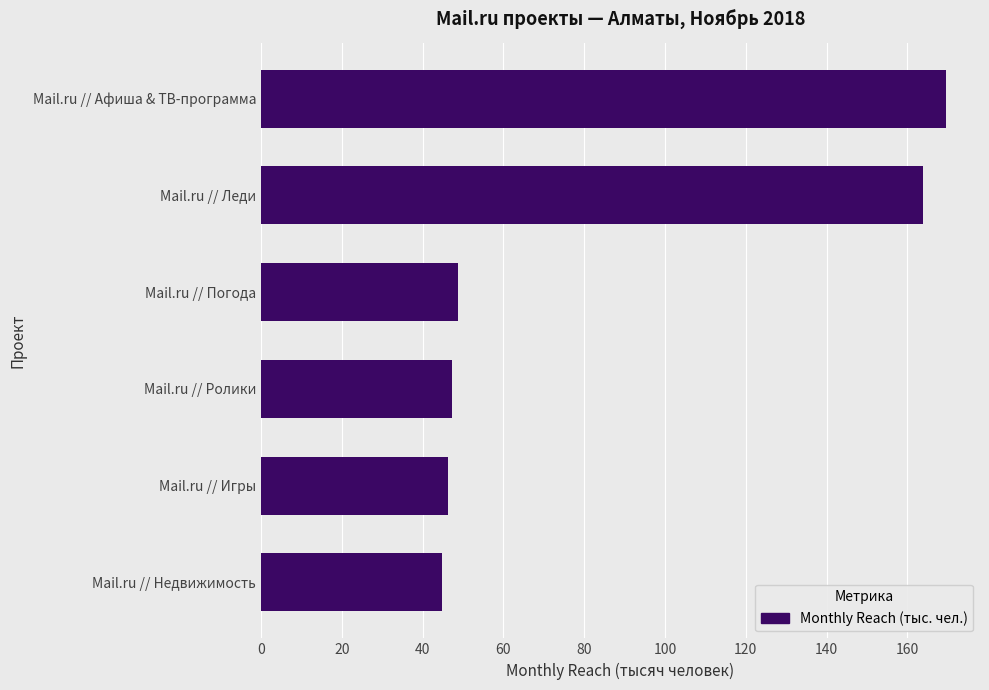

The value at Mail.ru // Недвижимость is 76.2. True or false?

False